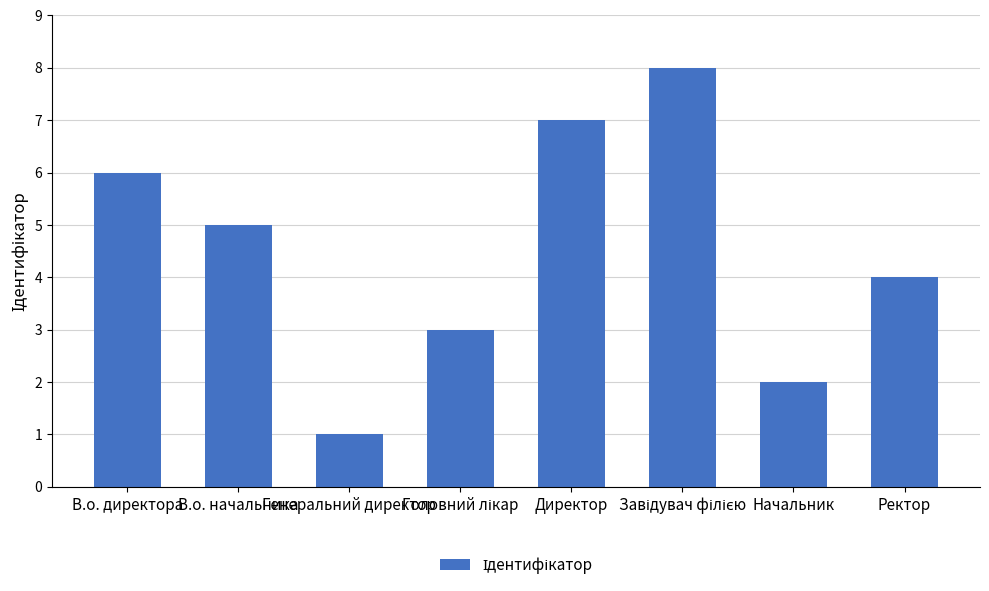

What is the sum of all values?

36